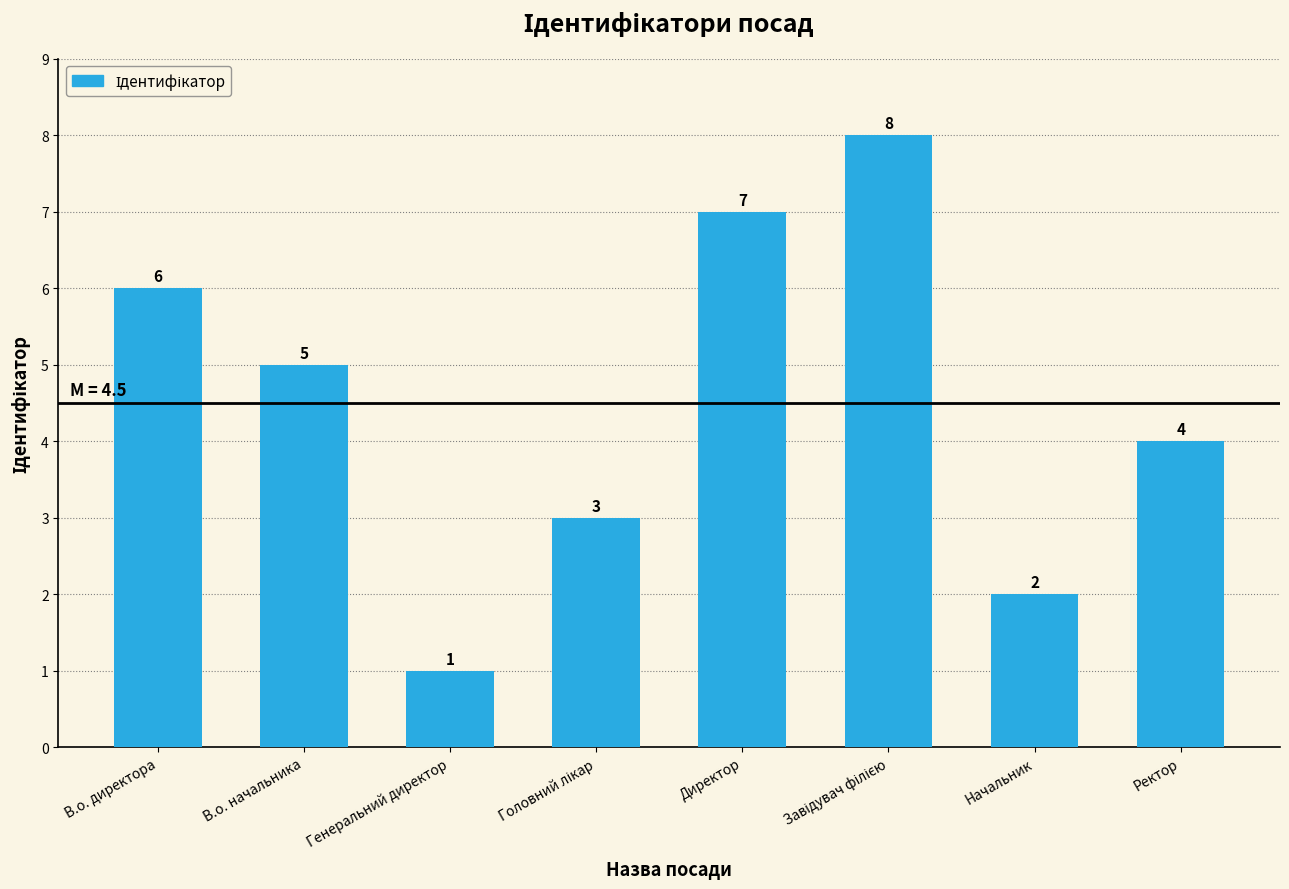

What is the sum of all values?

36